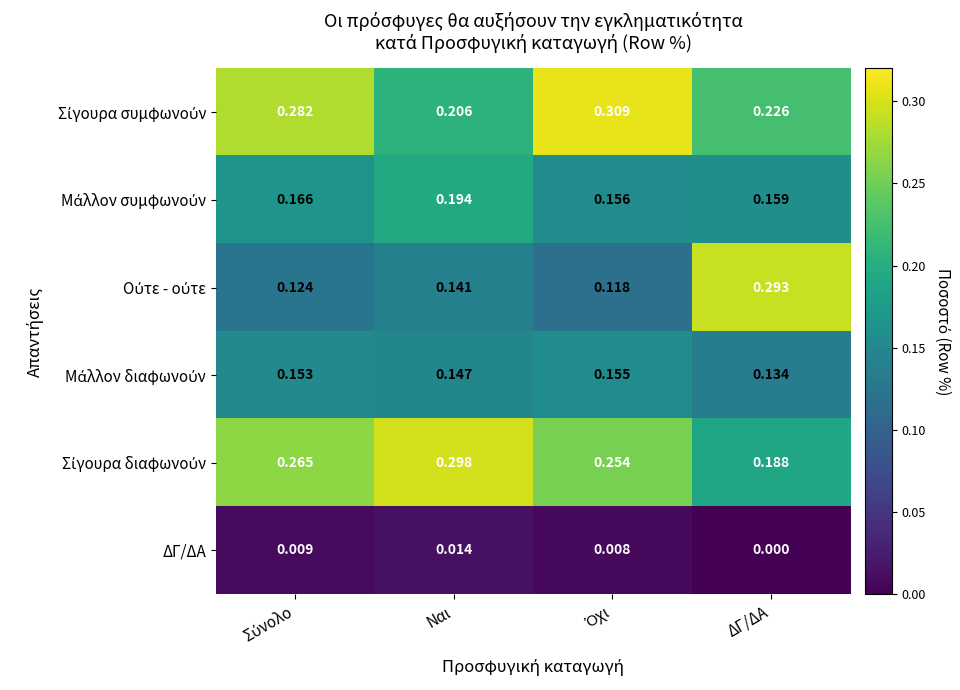

At which label does ΔΓ/ΔΑ reach its minimum?

ΔΓ/ΔΑ